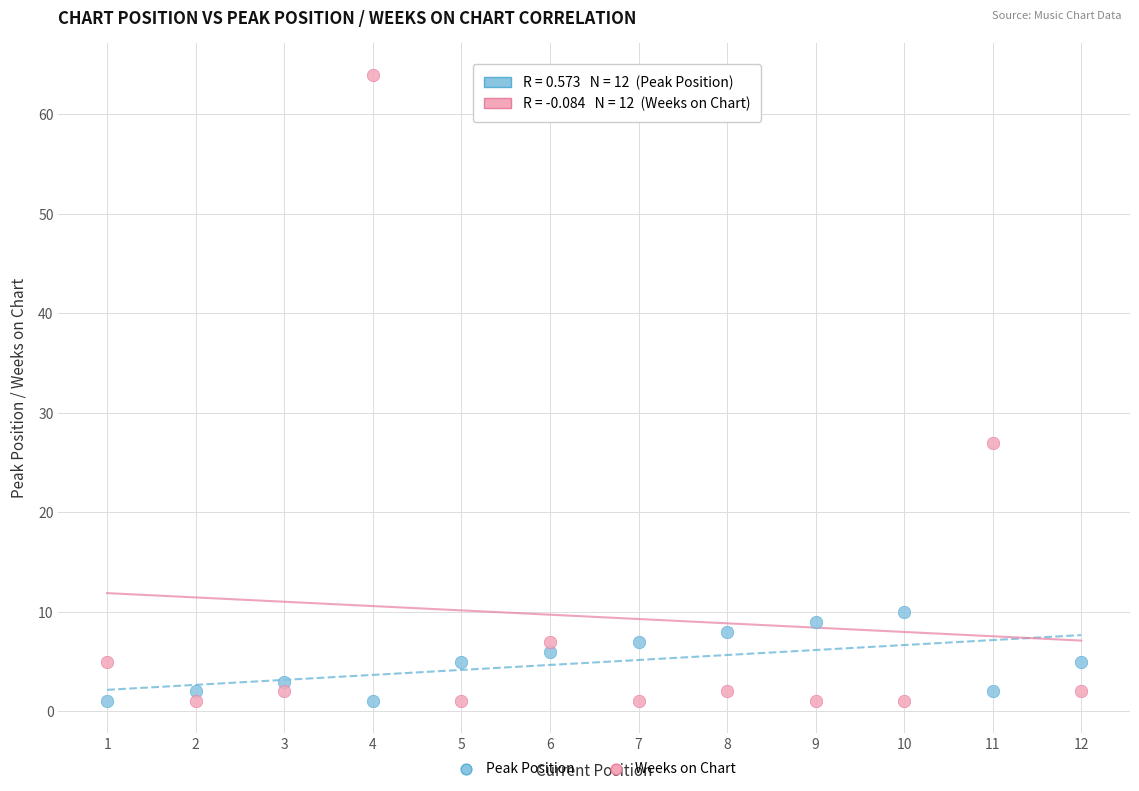

Which series reaches the maximum Y coordinate?

Weeks on Chart